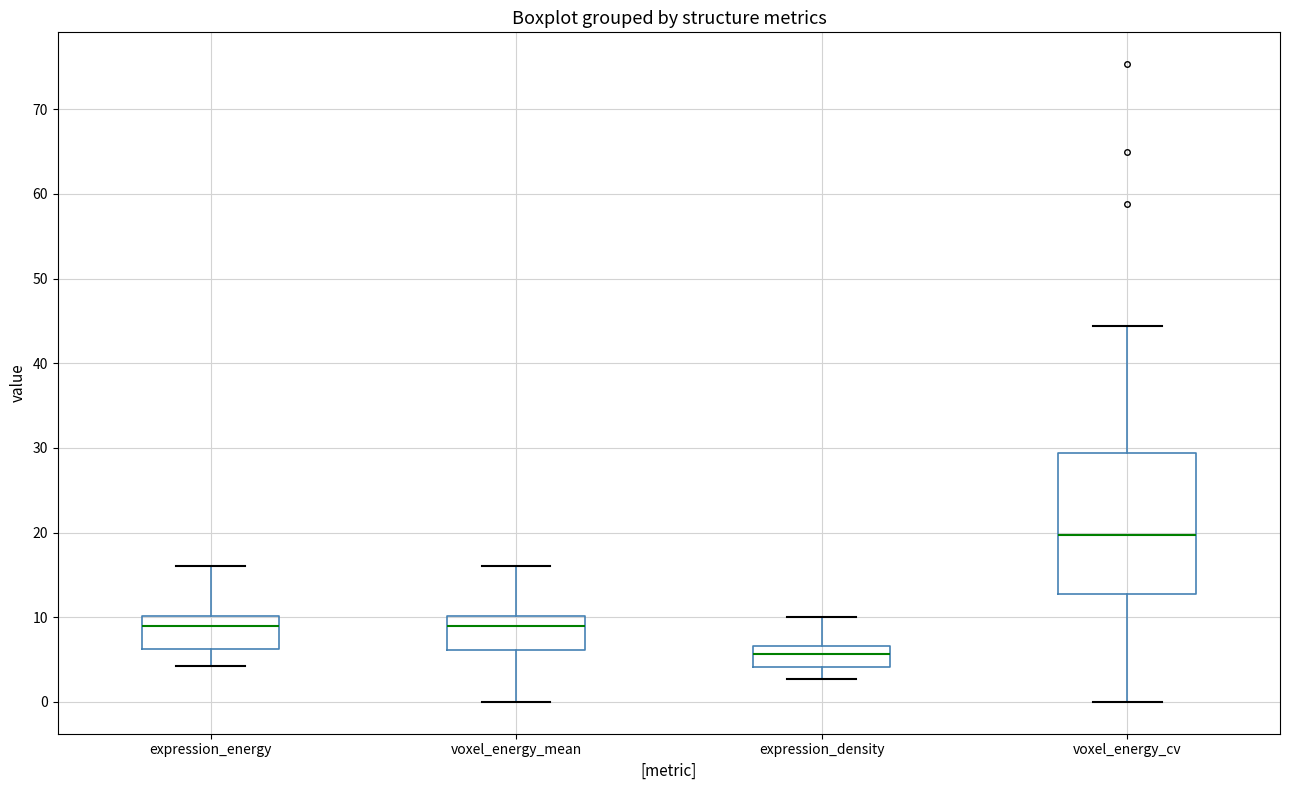

Reading left to right, transcribe this box plot: for each box, give where its median line is, the range the box spans, and where its two whiskers end, as read against the y-axis. The values are not printed on the chart, so give them approximately, as read against the axis.

expression_energy: median 9, box 6 to 10, whiskers 4 to 16
voxel_energy_mean: median 9, box 6 to 10, whiskers 0 to 16
expression_density: median 6, box 4 to 7, whiskers 3 to 10
voxel_energy_cv: median 20, box 13 to 29, whiskers 0 to 44